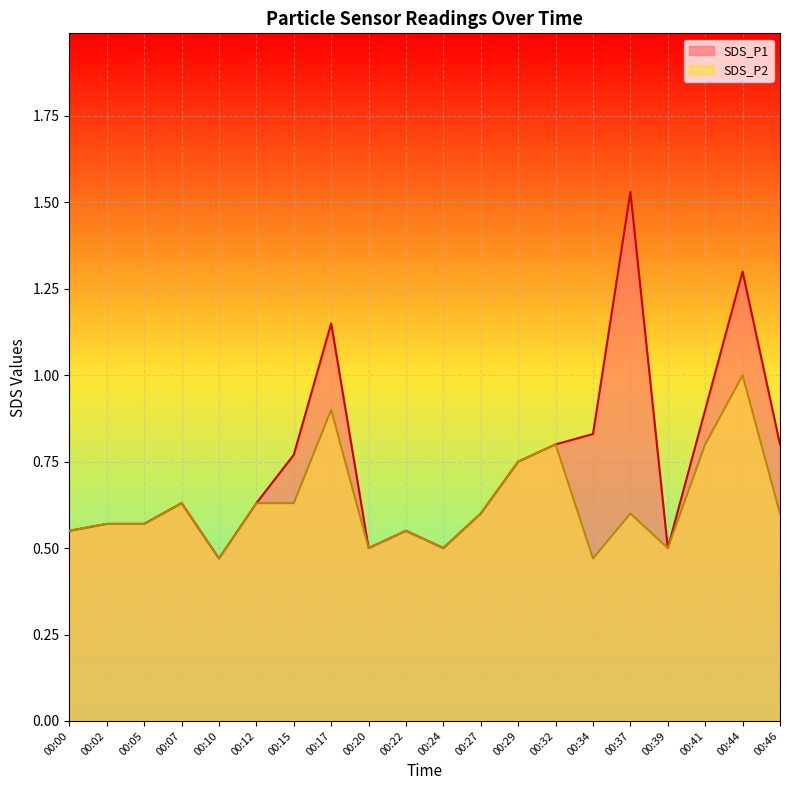

Reading right to left, what are all the values shown in this chart?

SDS_P1: 00:46=0.8	00:44=1.3	00:41=0.9	00:39=0.5	00:37=1.5	00:34=0.8	00:32=0.8	00:29=0.8	00:27=0.6	00:24=0.5	00:22=0.6	00:20=0.5	00:17=1.1	00:15=0.8	00:12=0.6	00:10=0.5	00:07=0.6	00:05=0.6	00:02=0.6	00:00=0.6
SDS_P2: 00:46=0.6	00:44=1.0	00:41=0.8	00:39=0.5	00:37=0.6	00:34=0.5	00:32=0.8	00:29=0.8	00:27=0.6	00:24=0.5	00:22=0.6	00:20=0.5	00:17=0.9	00:15=0.6	00:12=0.6	00:10=0.5	00:07=0.6	00:05=0.6	00:02=0.6	00:00=0.6